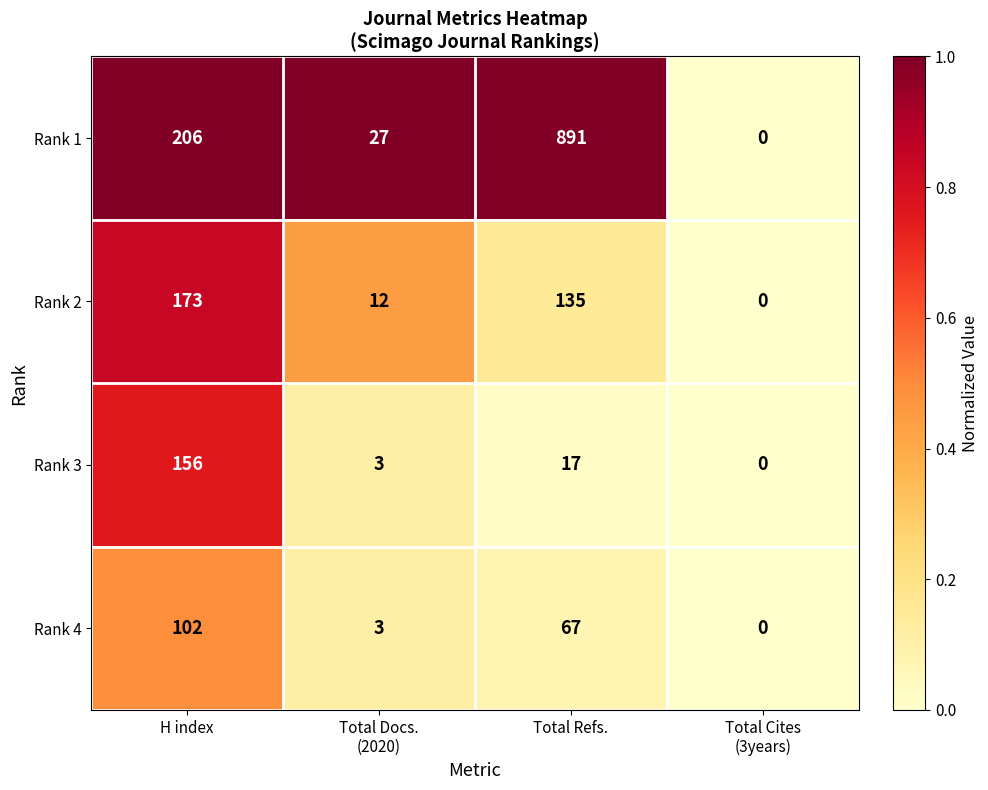

Reading left to right, transcribe all the data shown in this chart.

Rank 1: 206	27	891	0
Rank 2: 173	12	135	0
Rank 3: 156	3	17	0
Rank 4: 102	3	67	0